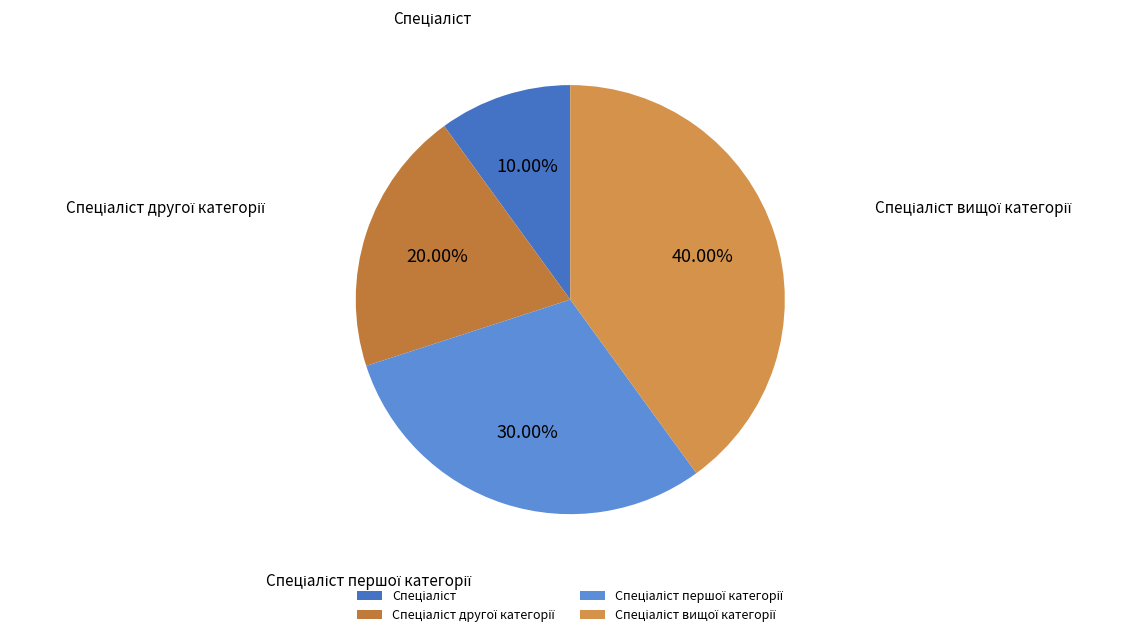

Count the number of slices in the pie.

4